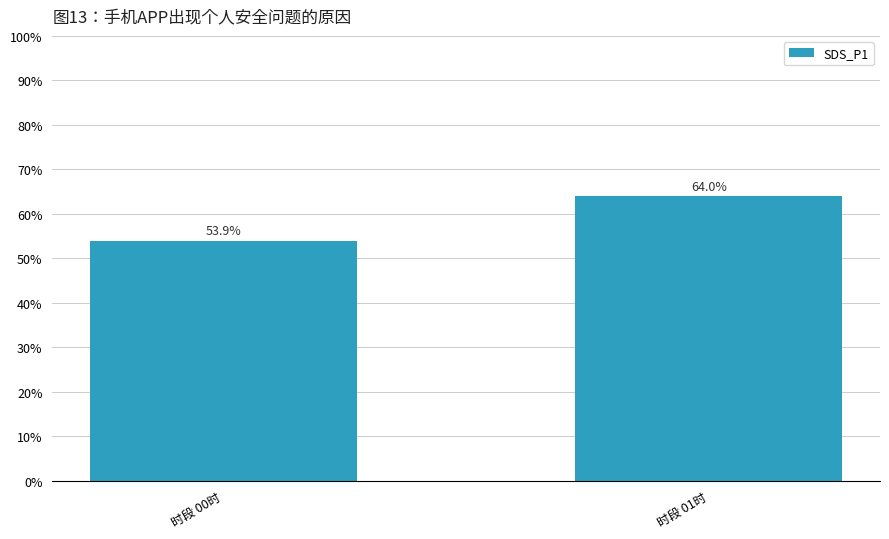

What is the average value?

59.0